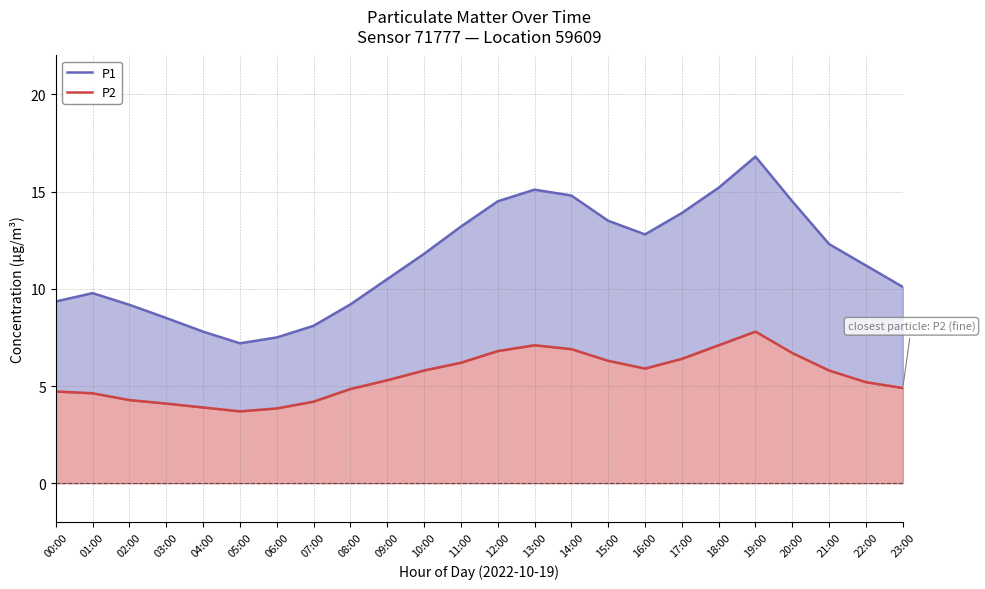

Is it true that P1 equals 7.8 at 04:00?

True